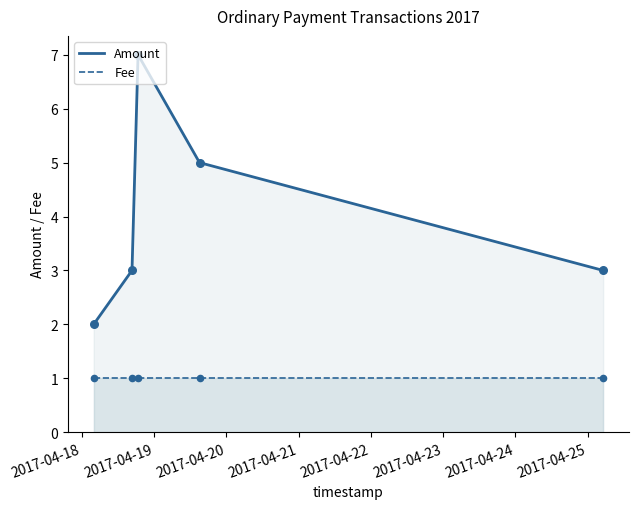

Which series contains the lowest Y value?

Fee